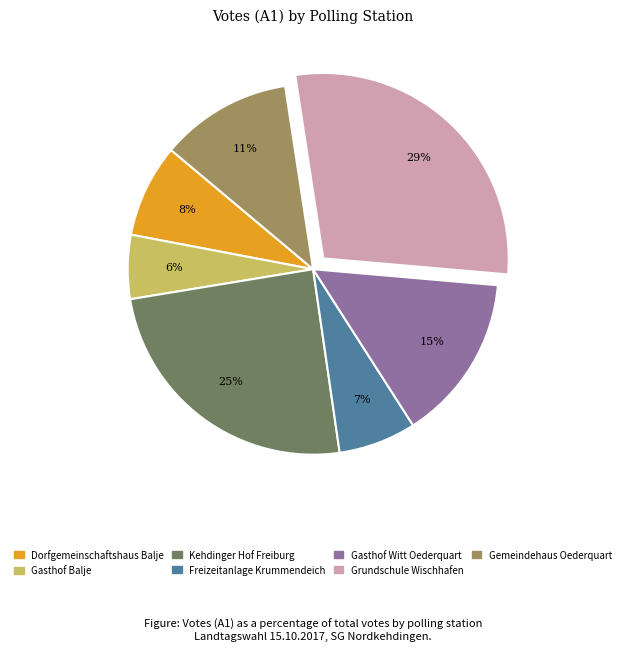

To the nearest percent, what is the difference between the Kehdinger Hof Freiburg and Grundschule Wischhafen slice percentages?

4%